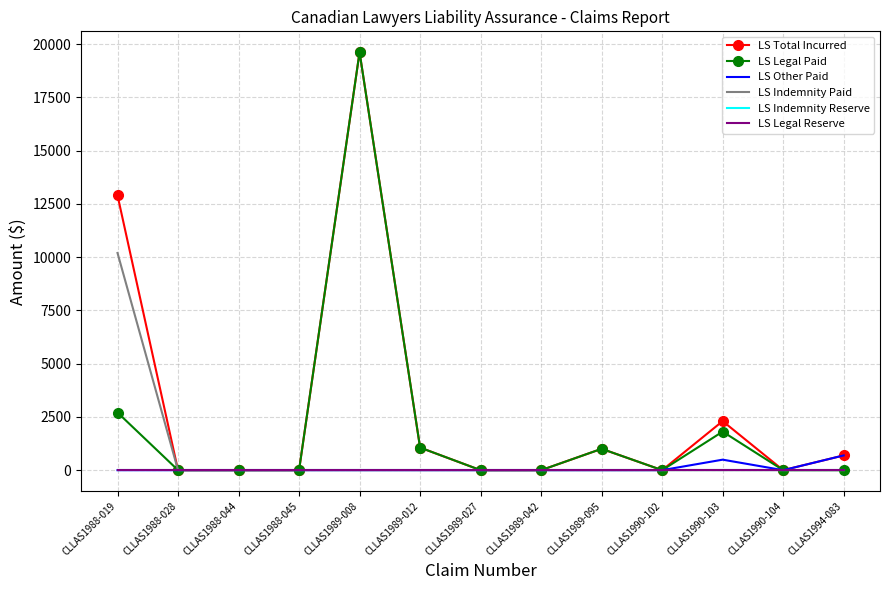

Reading left to right, transcribe all the data shown in this chart.

LS Total Incurred: 12900	0	0	0	19617	1060	0	0	1002	0	2302	0	692
LS Legal Paid: 2705	0	0	0	19617	1060	0	0	1002	0	1809	0	0
LS Other Paid: 0	0	0	0	0	0	0	0	0	0	493	0	692
LS Indemnity Paid: 10195	0	0	0	0	0	0	0	0	0	0	0	0
LS Indemnity Reserve: 0	0	0	0	0	0	0	0	0	0	0	0	0
LS Legal Reserve: 0	0	0	0	0	0	0	0	0	0	0	0	0